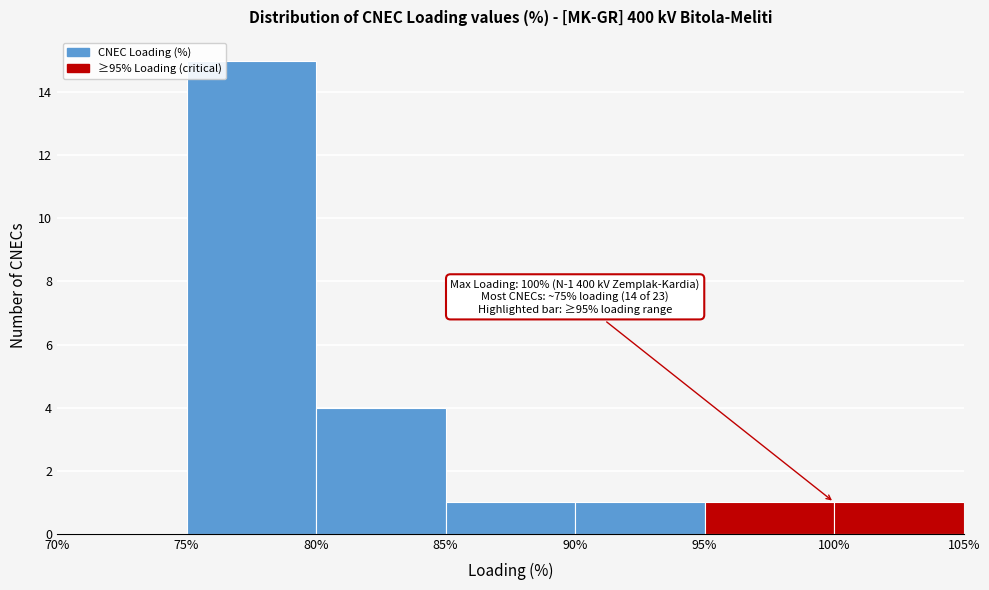

Over which range of the x-axis is the bar tallest?

75% to 80%